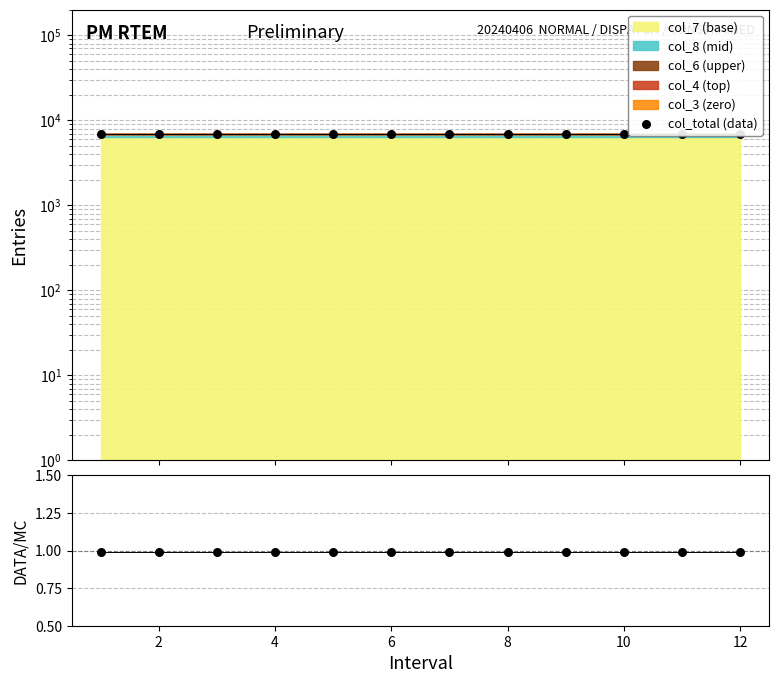

Is the value of DATA/MC at 9 greater than the value of col_total (data) at 0?

No